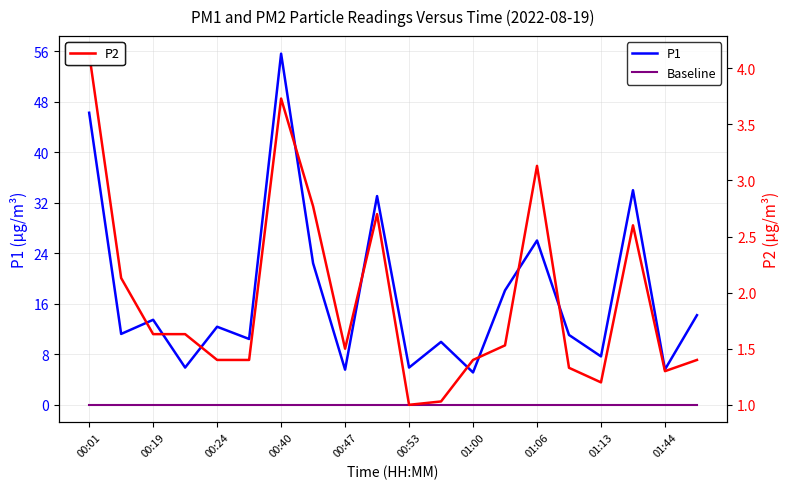

True or false: P2 has more than 2 points higher than both neighbors.

True